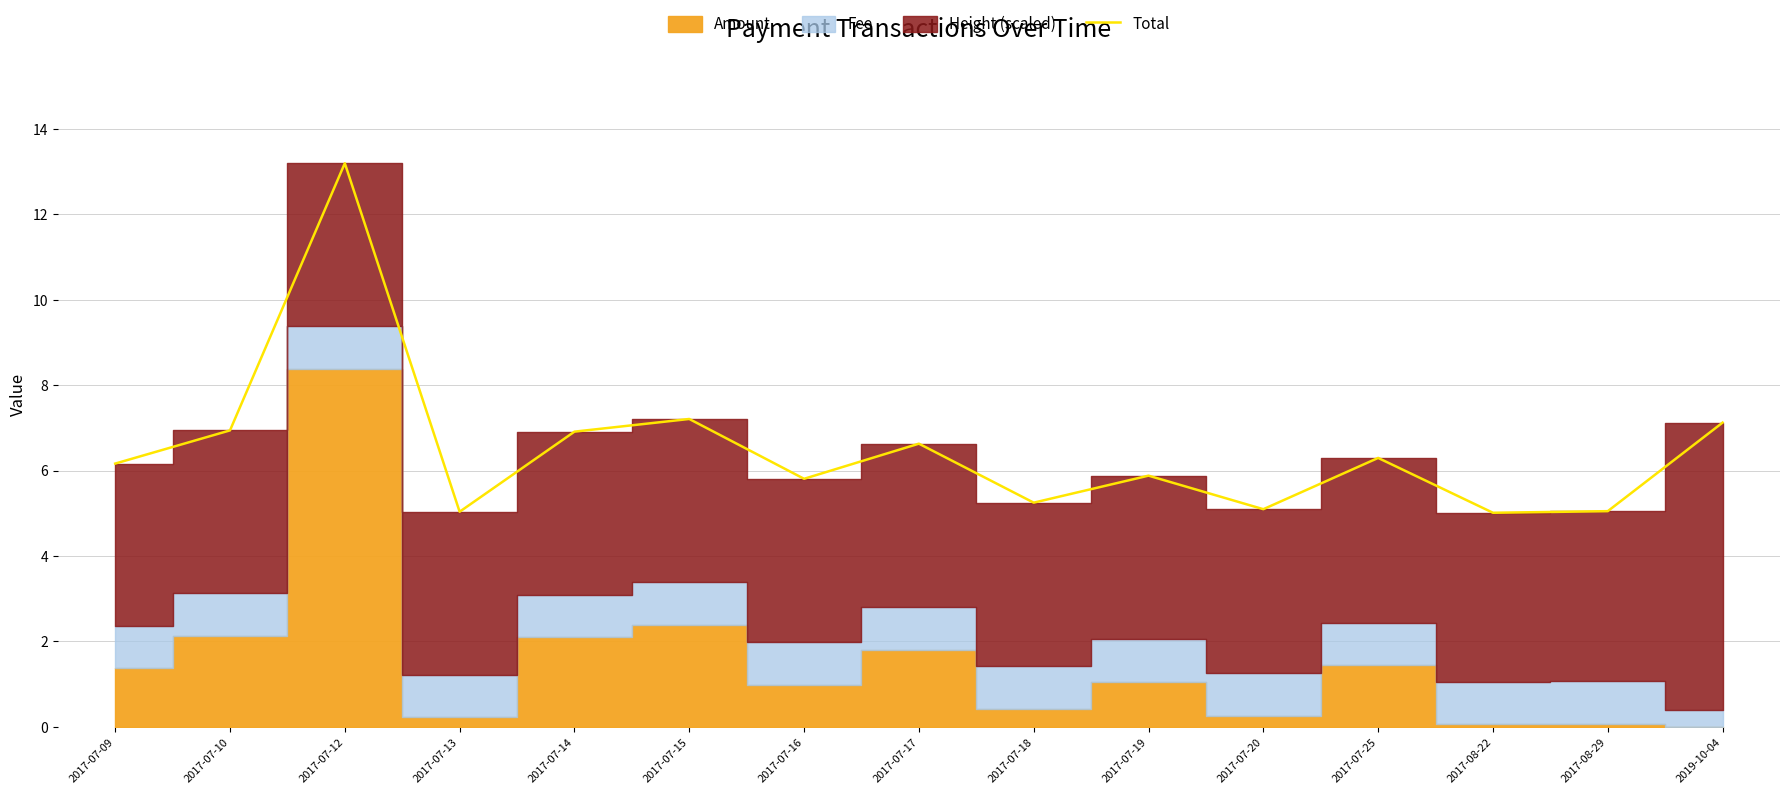

How many data points are above 6?

8